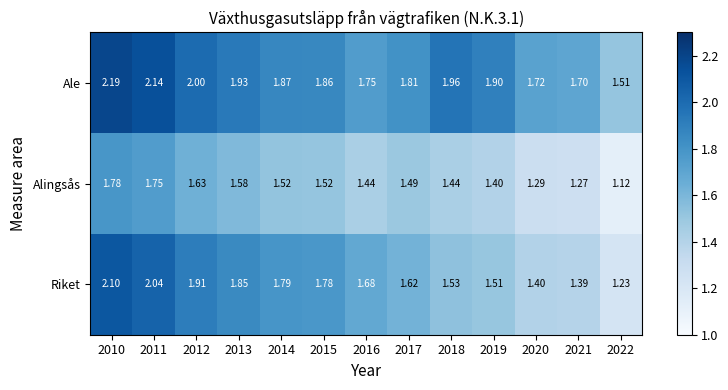

Which series has the widest spread of values?

Riket